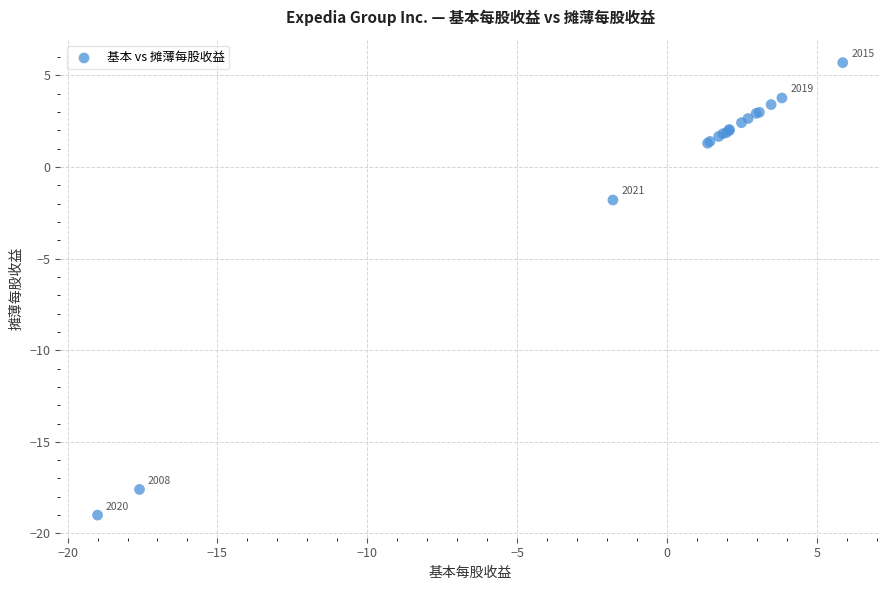

What Y value in the scatter plot is closest to -6?

-1.8